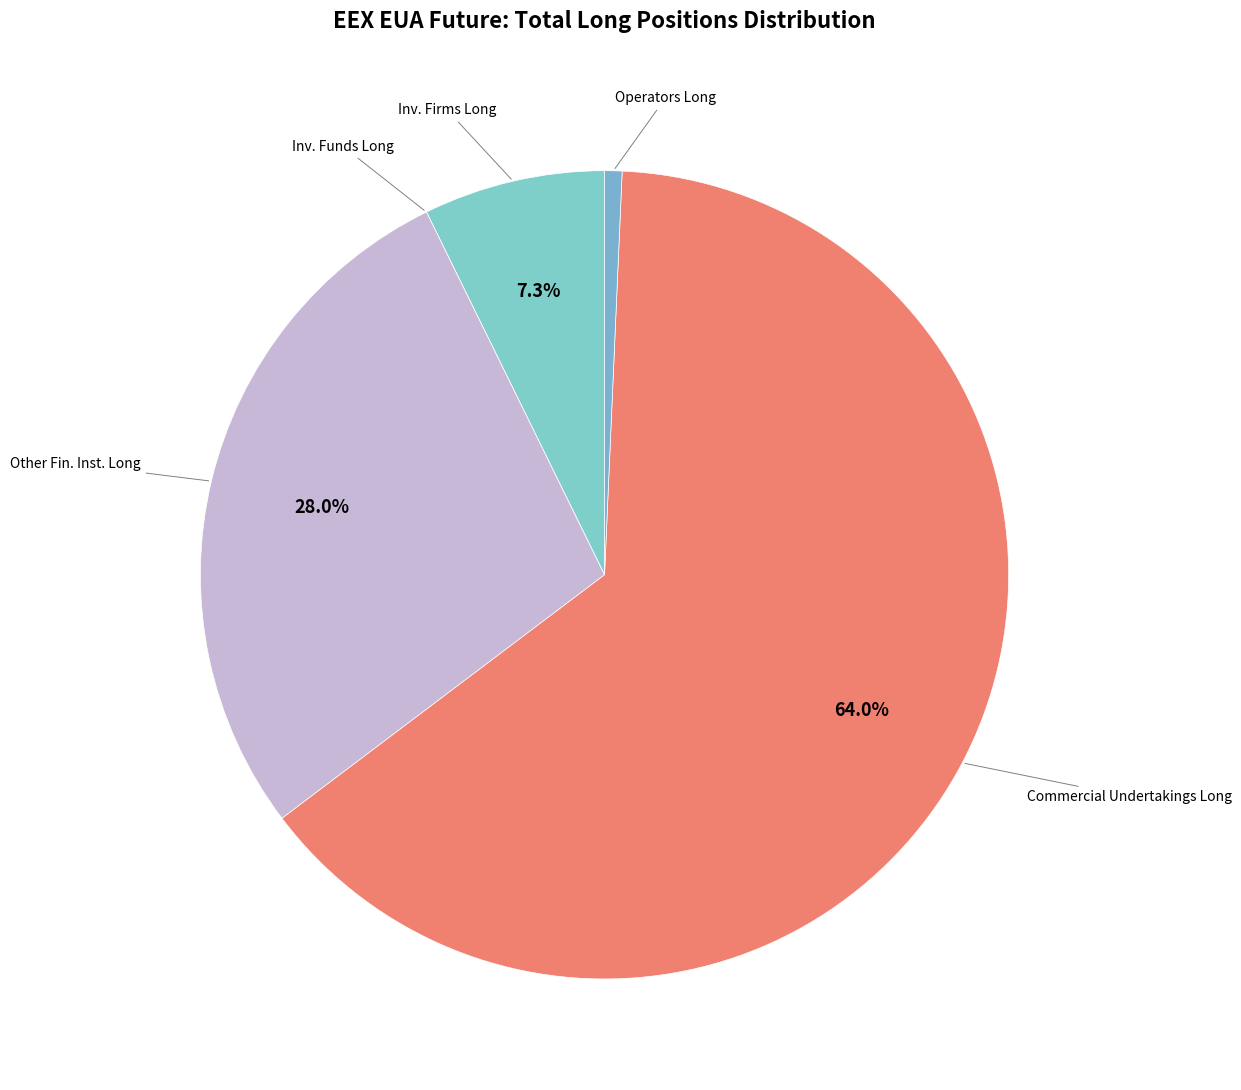

What is the majority slice?

Commercial Undertakings (Long)